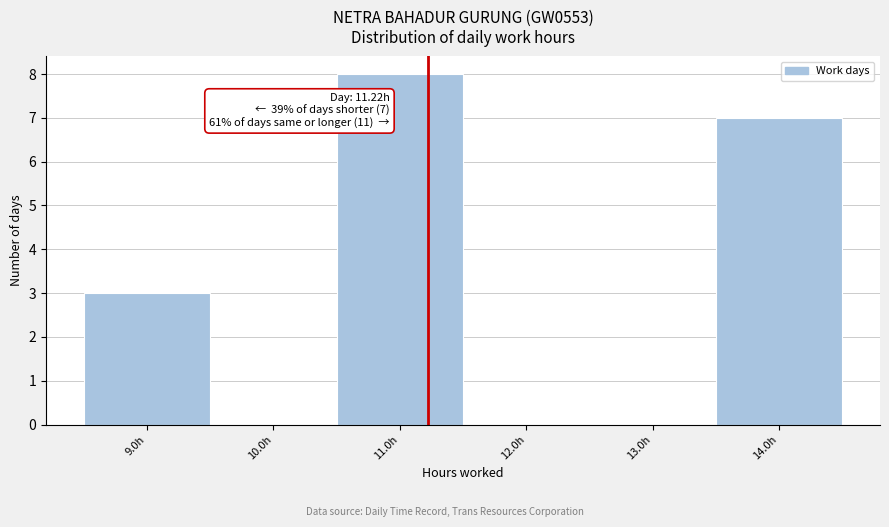

Which range on the x-axis has the tallest bar?

10.5 to 11.5